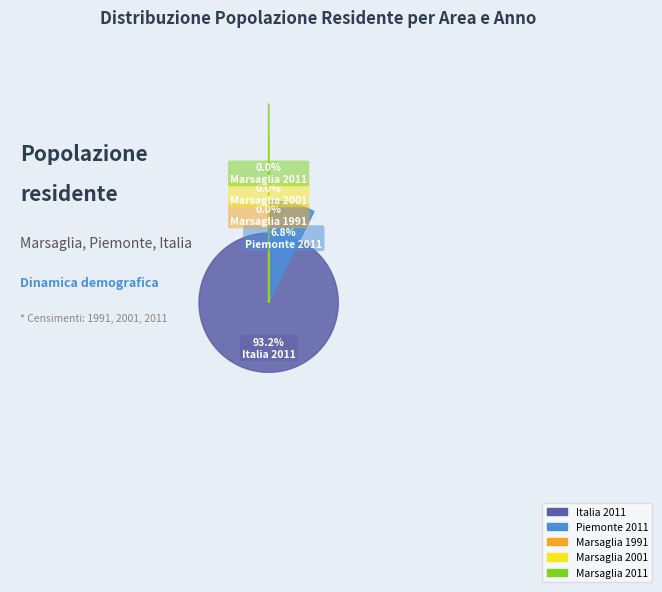

To the nearest percent, what is the combined percentage of Marsaglia 2011 and Italia 2011?

93%